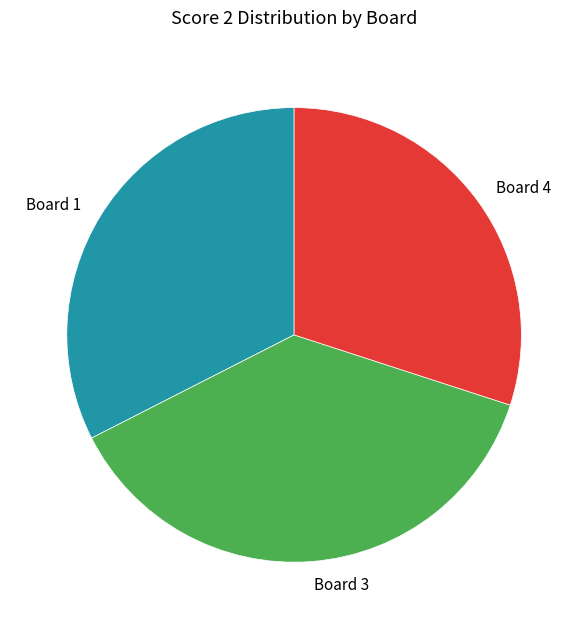

How many slices are in this pie chart?

3